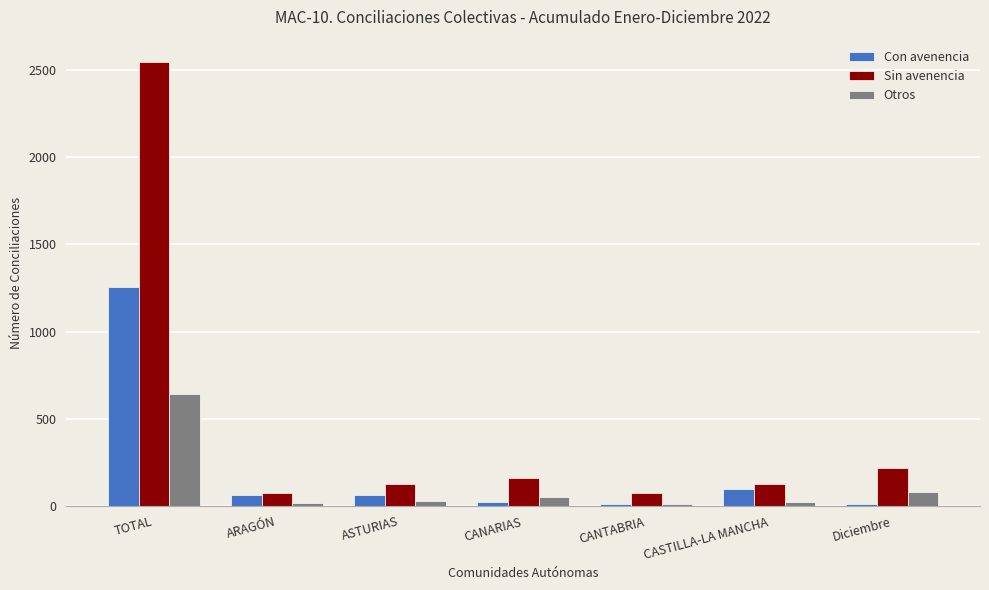

What is the difference between the second highest and minimum values in the Con avenencia series?

87